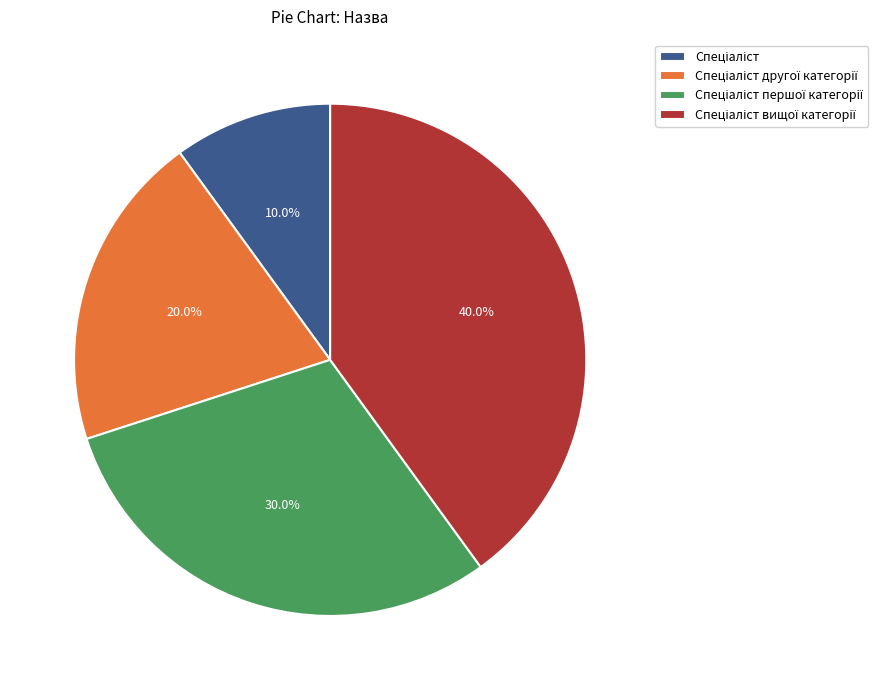

Count the number of slices in the pie.

4